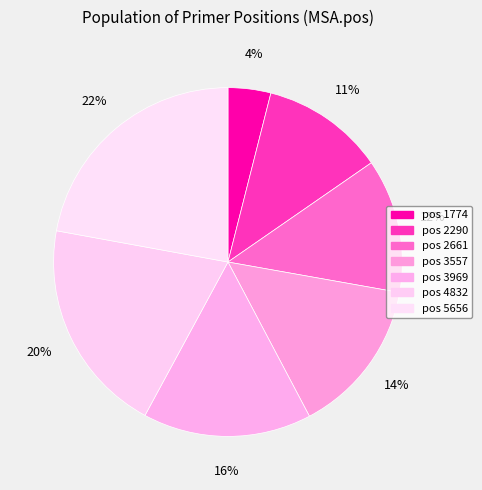

How many segments does this pie chart have?

7